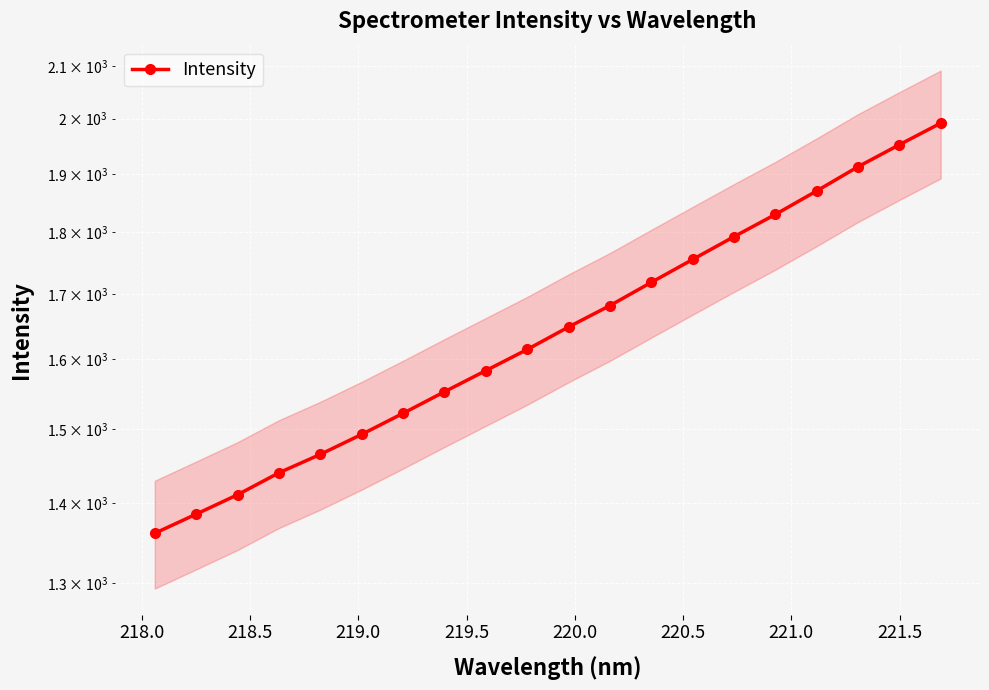

How many categories are shown in the chart?

20